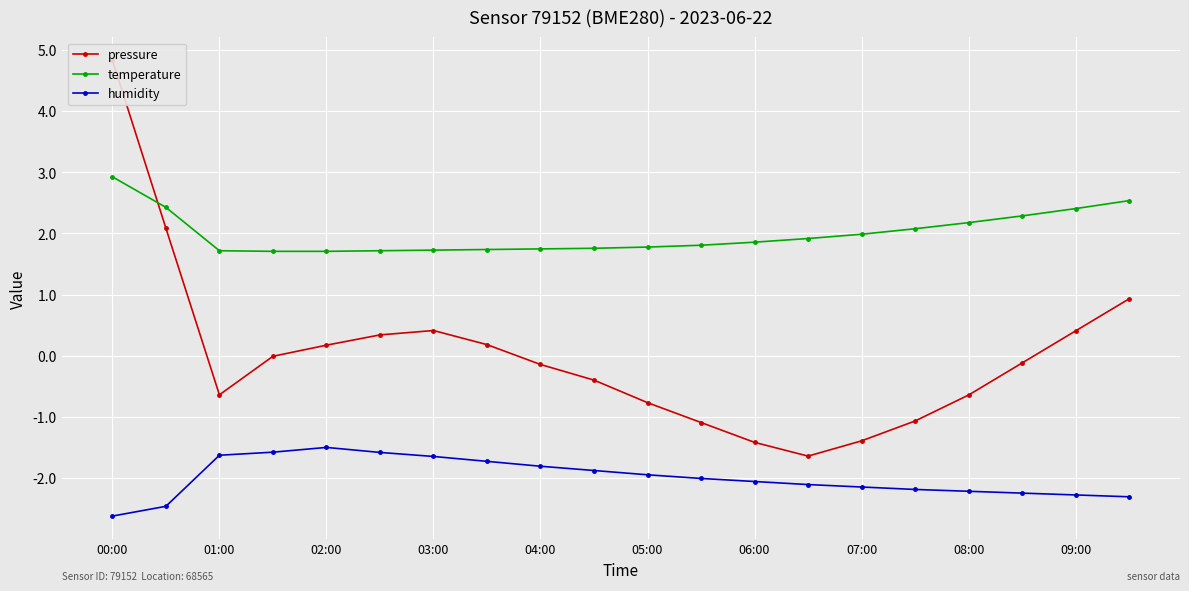

In pressure, how many points are lower than both neighbors (excluding endpoints)?

2